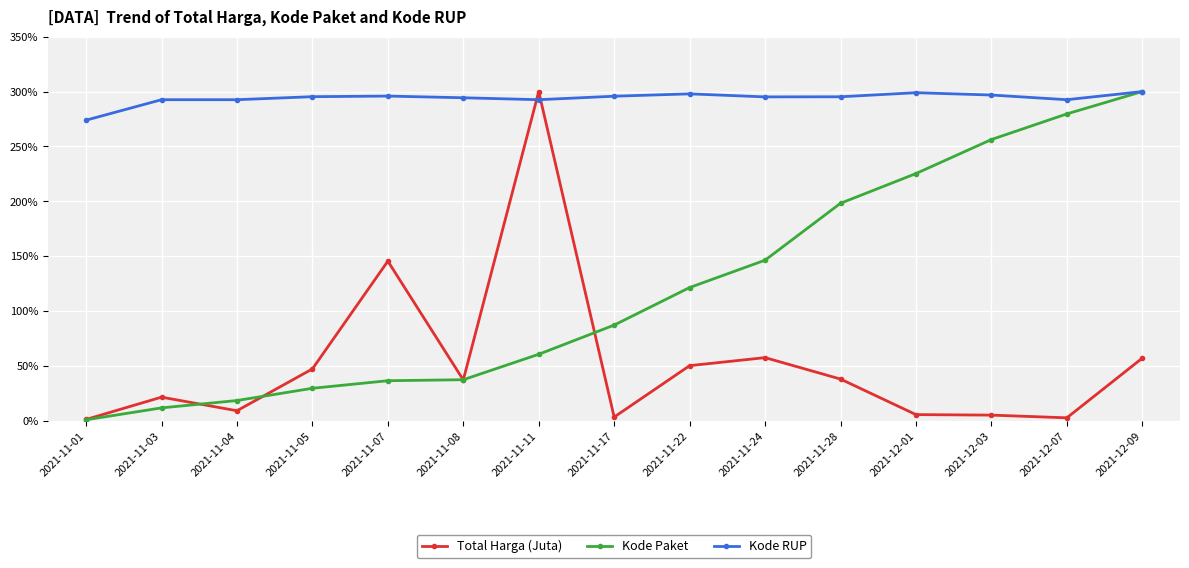

Between 2021-11-24 and 2021-11-28, which series saw the biggest shift?

Kode Paket